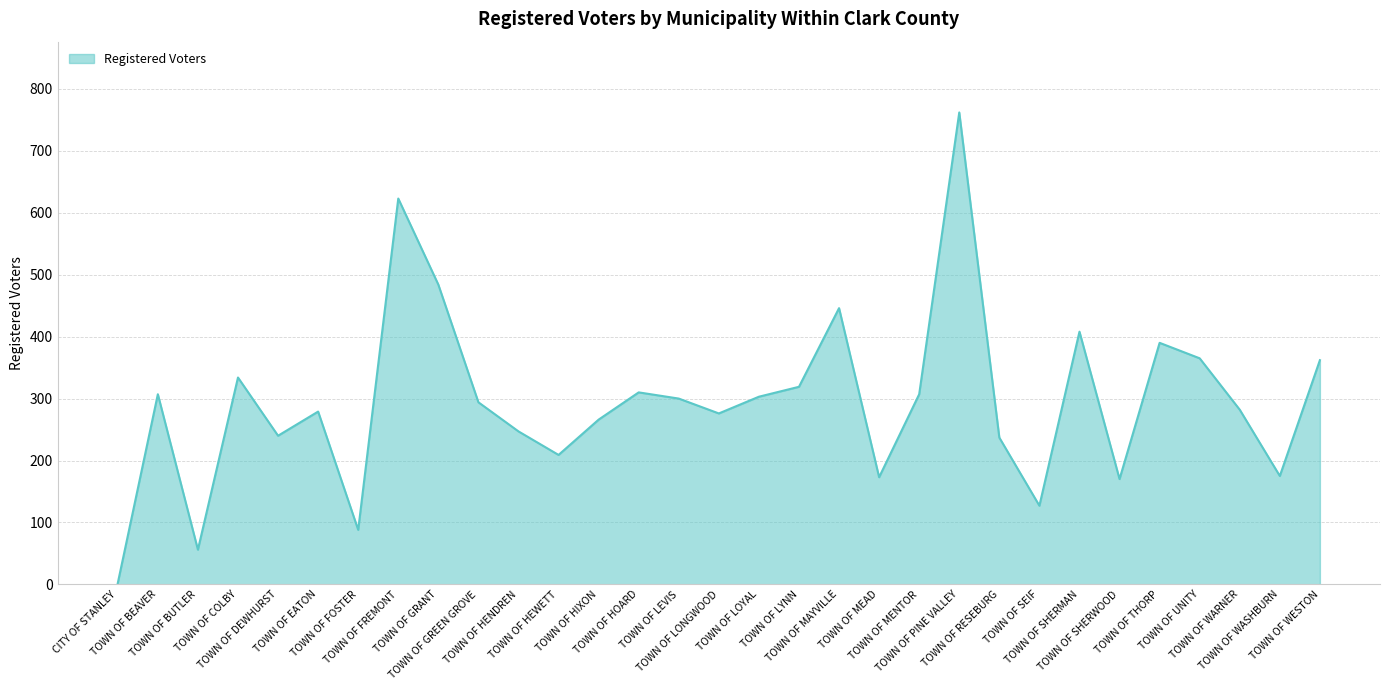

Does the chart display data point markers on the line(s)?

No